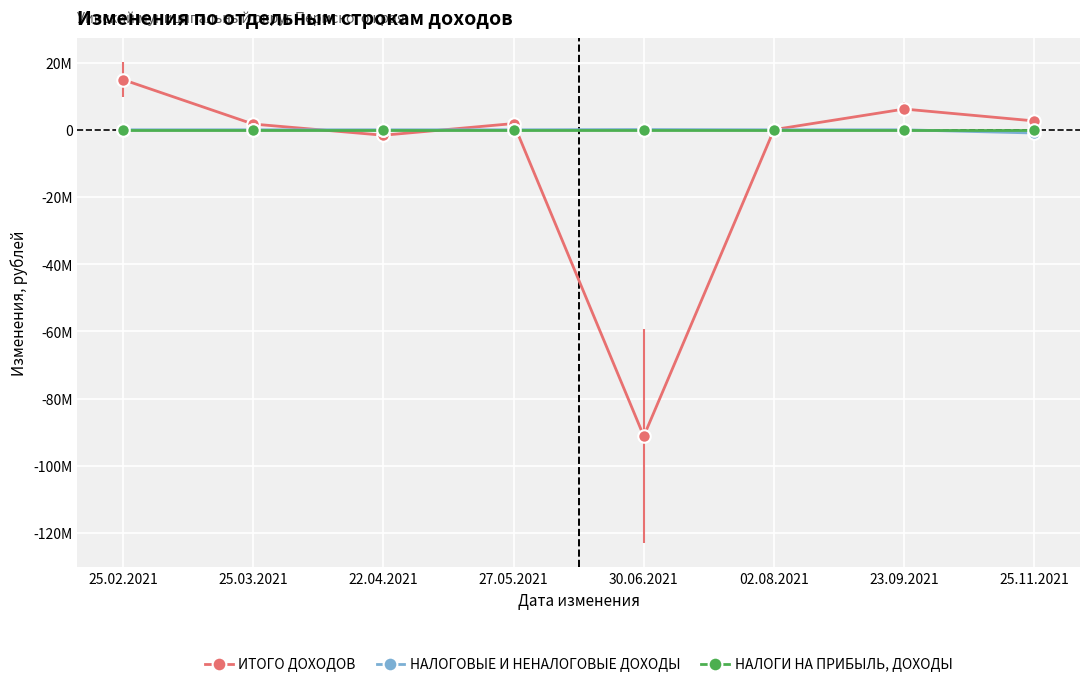

What are all the series names shown in the legend?

ИТОГО ДОХОДОВ, НАЛОГОВЫЕ И НЕНАЛОГОВЫЕ ДОХОДЫ, НАЛОГИ НА ПРИБЫЛЬ, ДОХОДЫ